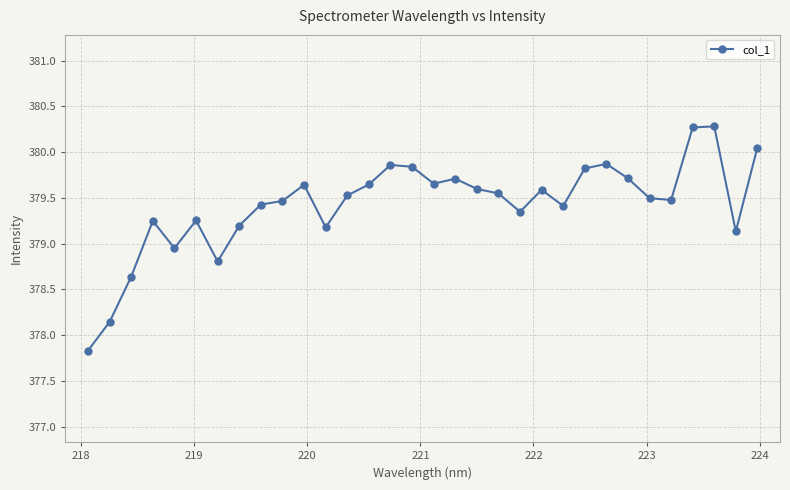

True or false: the data has more than 1 interior local peaks.

True